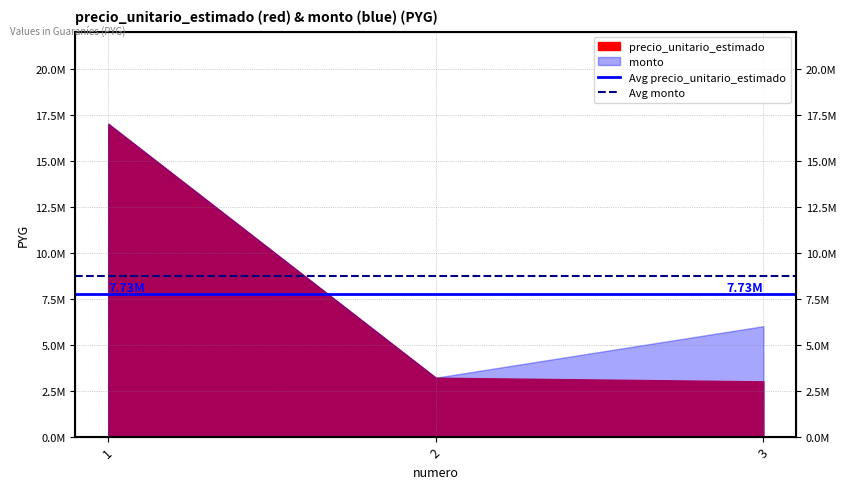

At which label is Avg monto closest to 8733333?

1